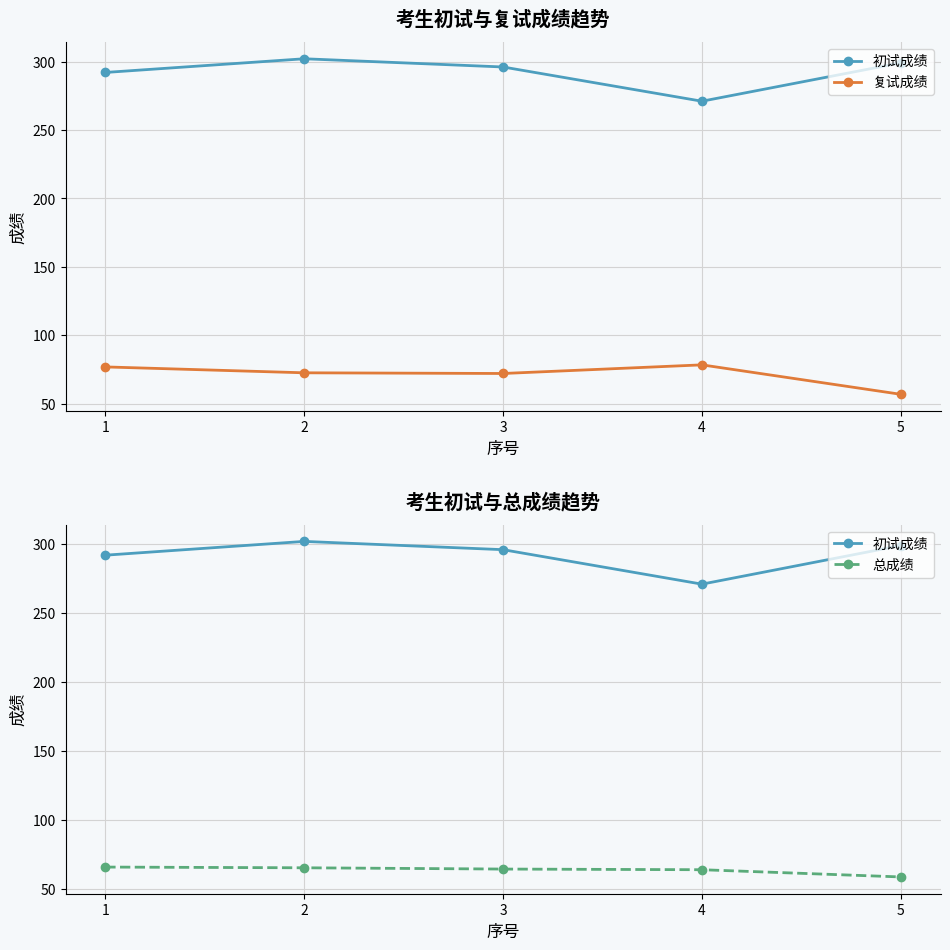

At which label does 复试成绩 reach its minimum?

5